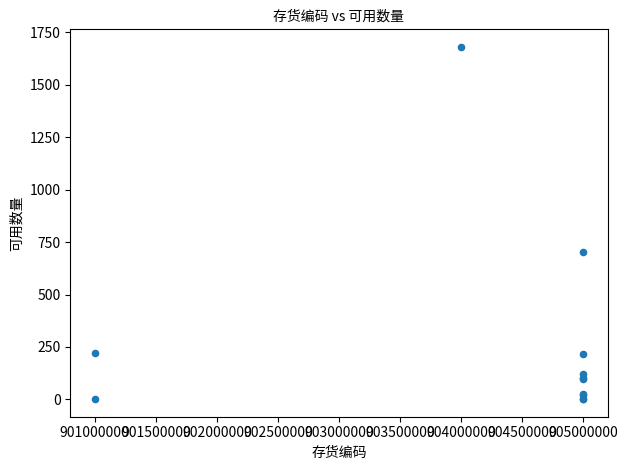

What Y value in the scatter plot is closest to 841?

703.5